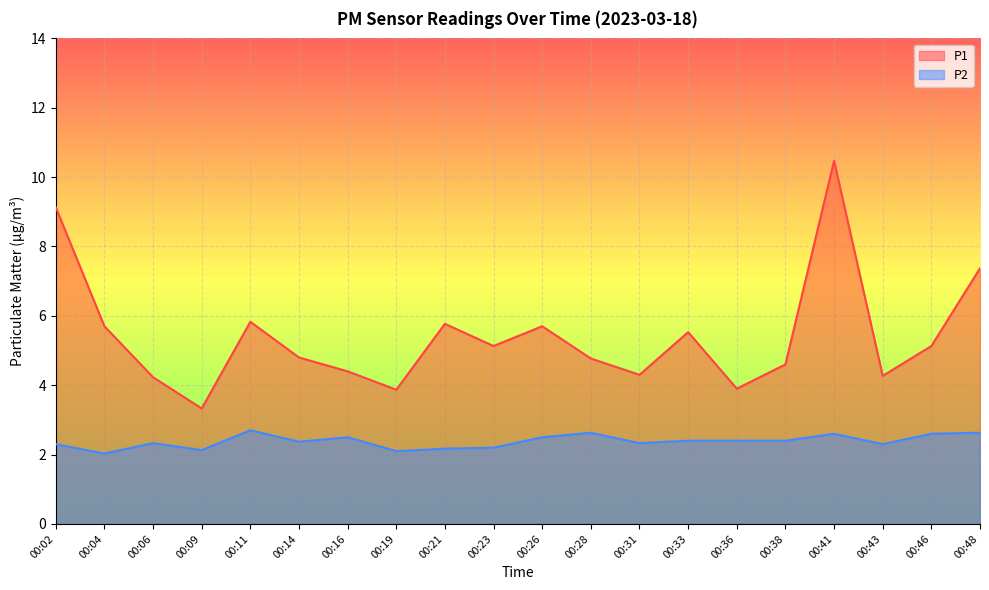

List the series in order of their peak value, lowest first.

P2, P1